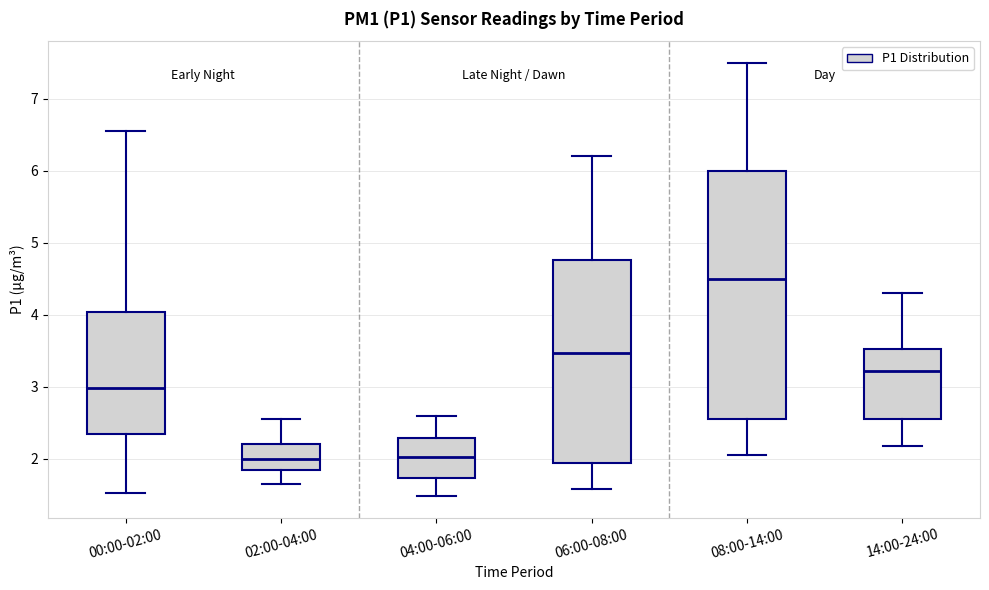

Reading left to right, transcribe this box plot: for each box, give where its median line is, the range the box spans, and where its two whiskers end, as read against the y-axis. The values are not printed on the chart, so give them approximately, as read against the axis.

00:00-02:00: median 3.0, box 2.3 to 4.0, whiskers 1.5 to 6.6
02:00-04:00: median 2.0, box 1.8 to 2.2, whiskers 1.7 to 2.6
04:00-06:00: median 2.0, box 1.7 to 2.3, whiskers 1.5 to 2.6
06:00-08:00: median 3.5, box 1.9 to 4.8, whiskers 1.6 to 6.2
08:00-14:00: median 4.5, box 2.6 to 6.0, whiskers 2.1 to 7.5
14:00-24:00: median 3.2, box 2.6 to 3.5, whiskers 2.2 to 4.3